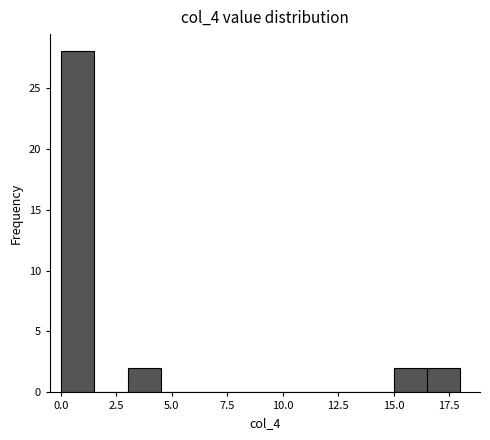

Around what value on the x-axis is the tallest bar? Give the approximate position of its centre, as read against the axis.

1.0